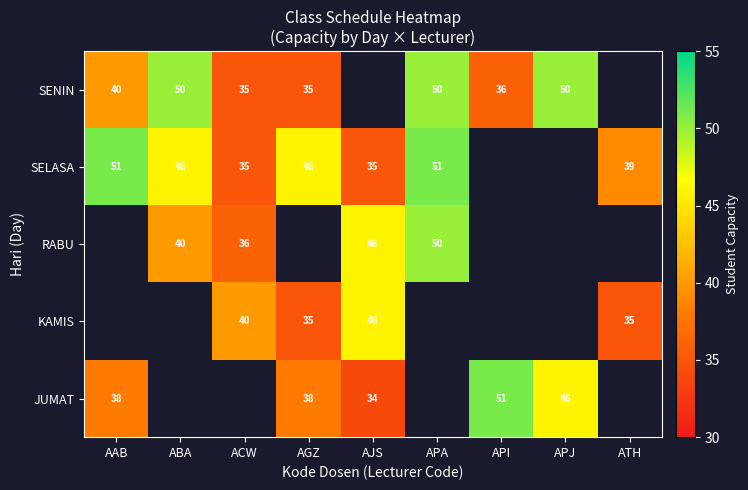

How many series are shown in this chart?

5